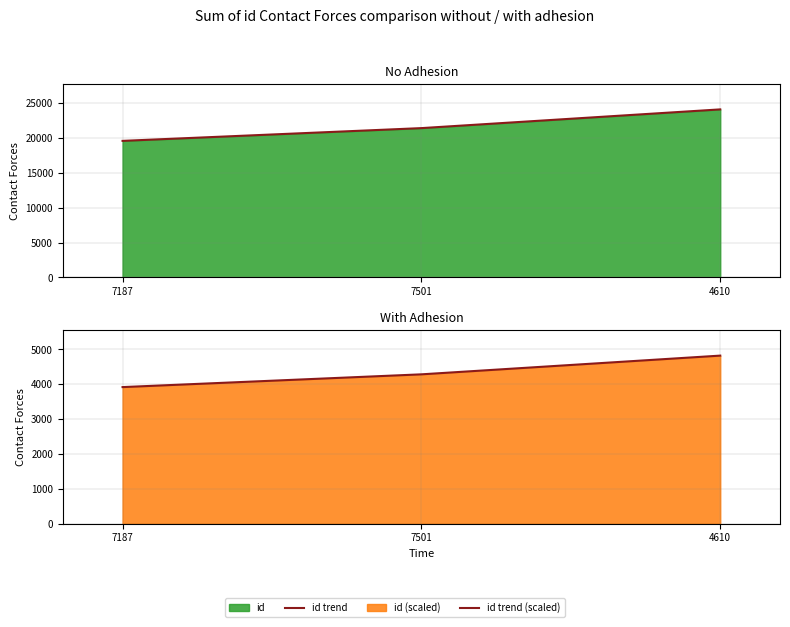

What is the spread (max minus min) of values at 4610?

19284.0